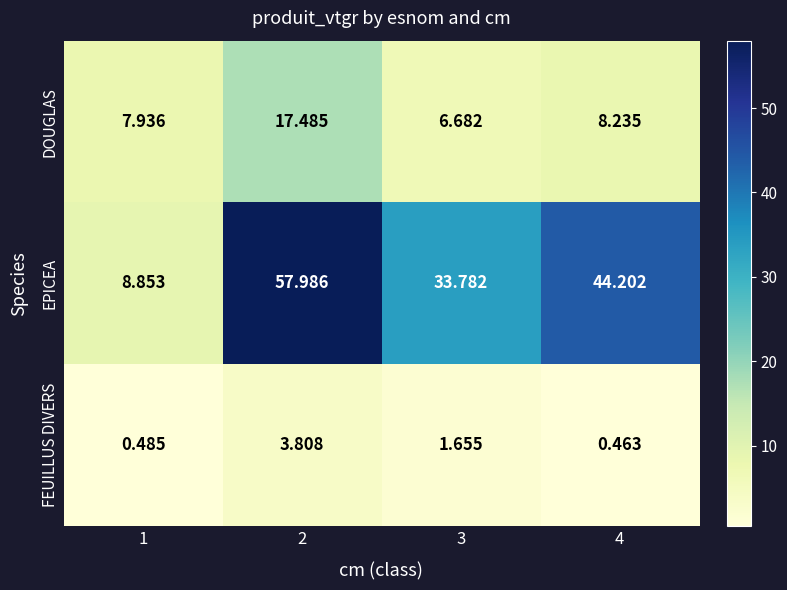

How many values in the DOUGLAS series are below 8?

2